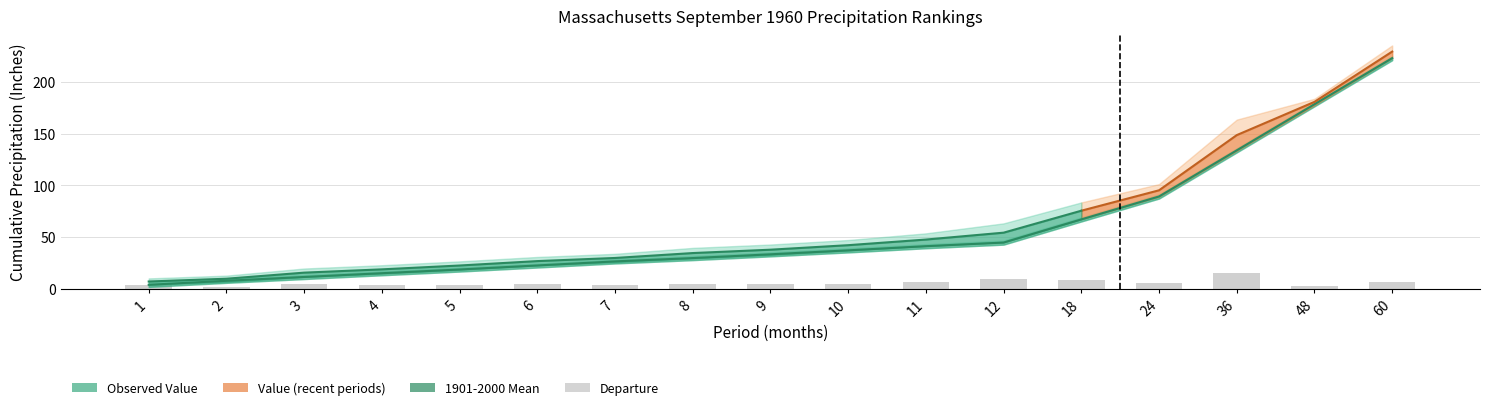

How many data points in Value are above 33?

9